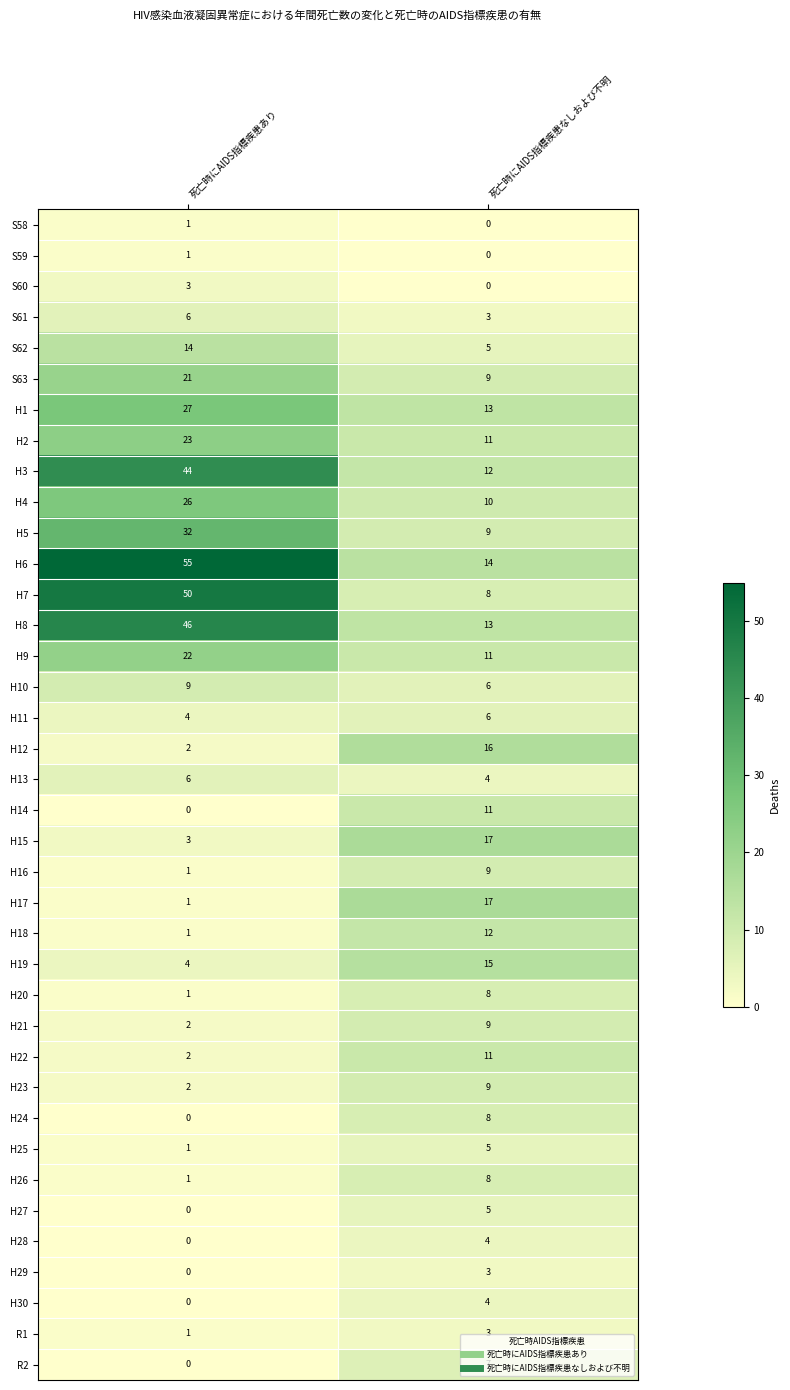

At which label is S62 closest to 9?

死亡時にAIDS指標疾患なしおよび不明